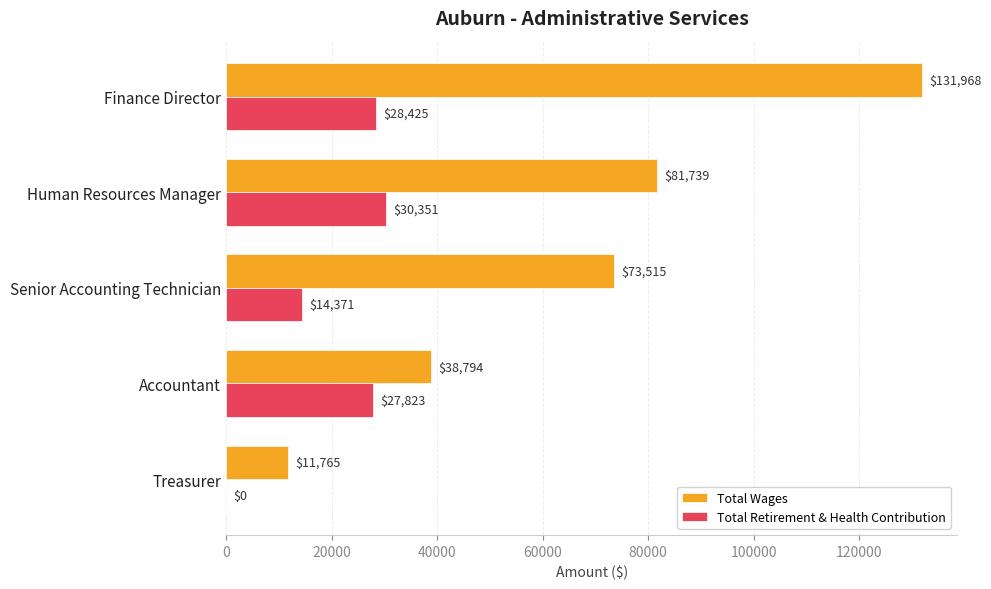

What is the sum of all Total Wages values?

337781